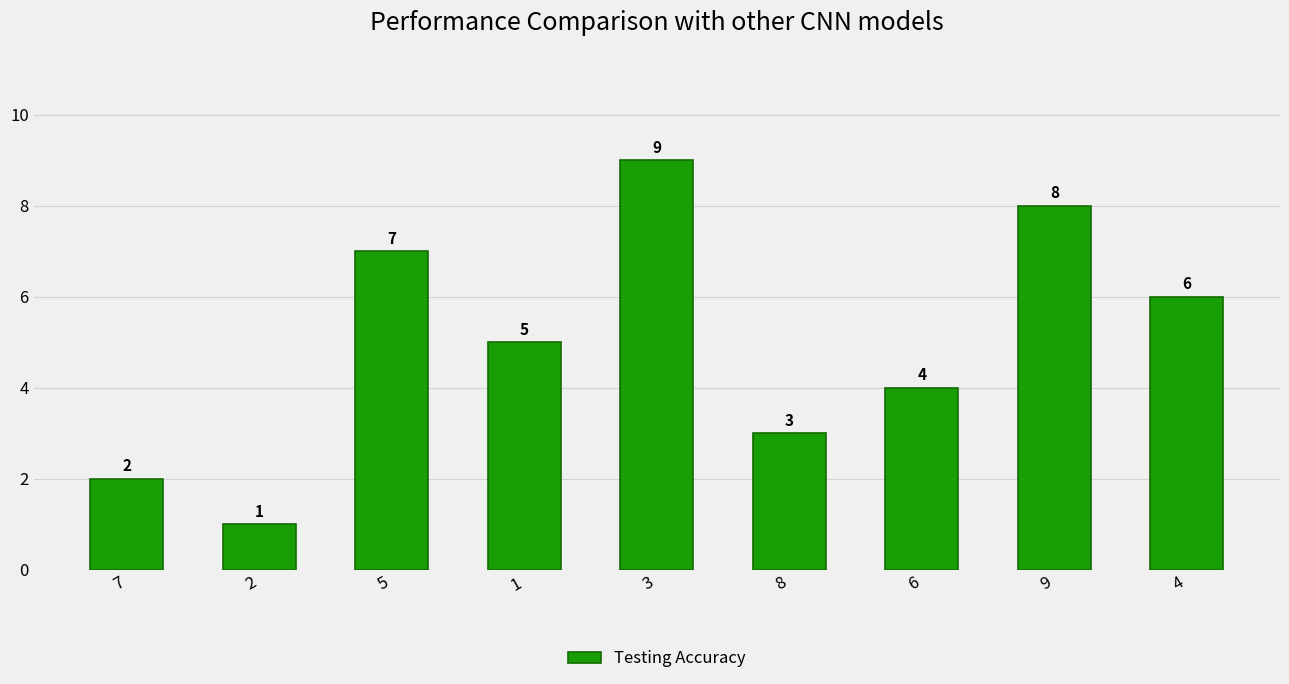

Does the chart contain stacked bars?

No